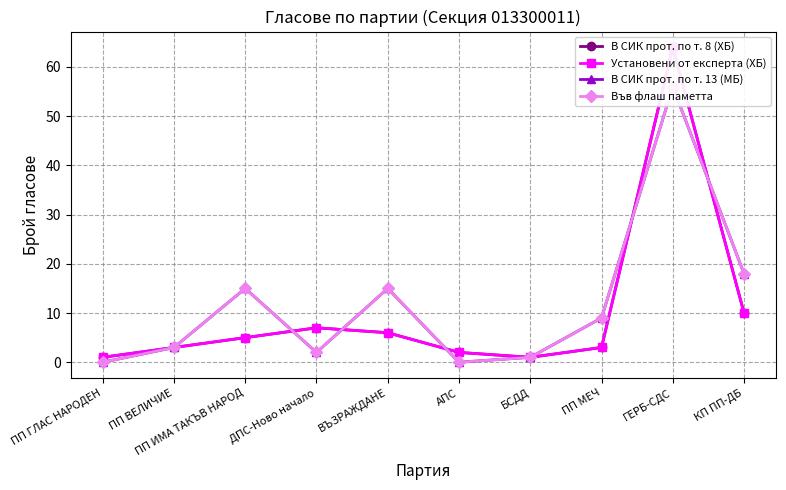

At which category does Във флаш паметта reach its first local valley?

ДПС-Ново начало